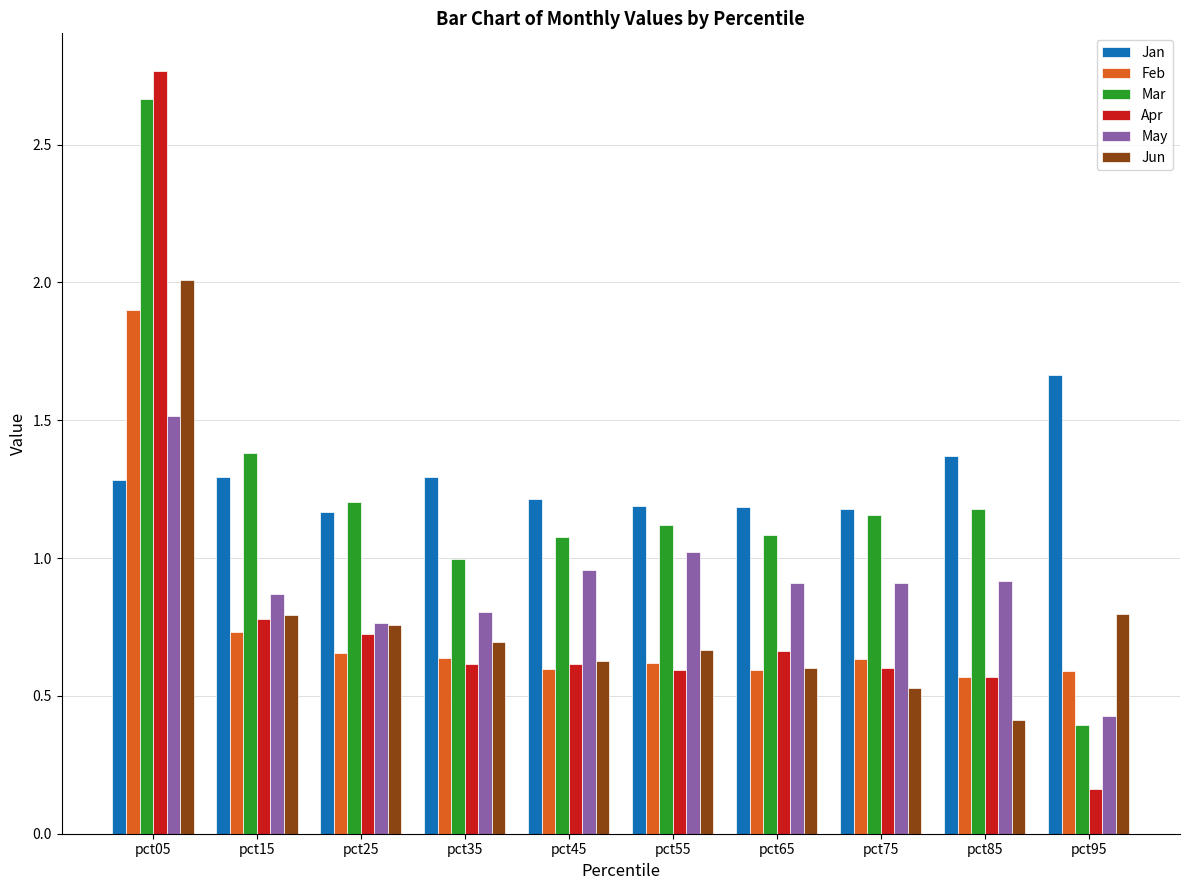

True or false: Feb has a value of 0.6 at pct65.

True